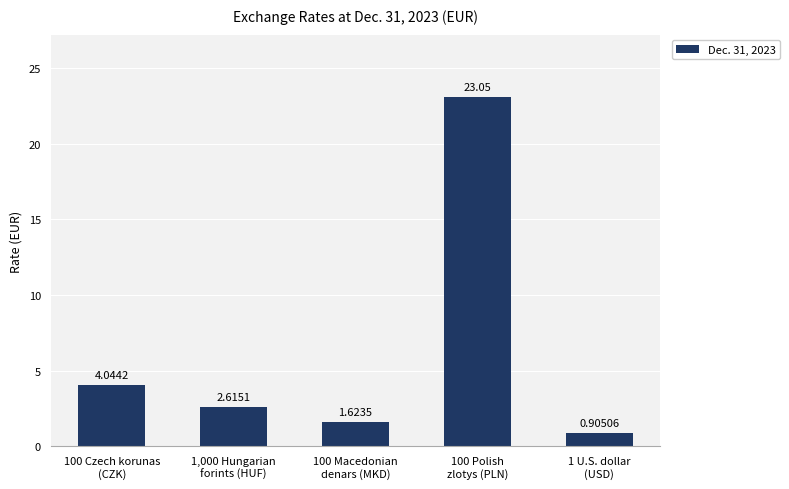

What is the maximum value shown in the chart?

23.1